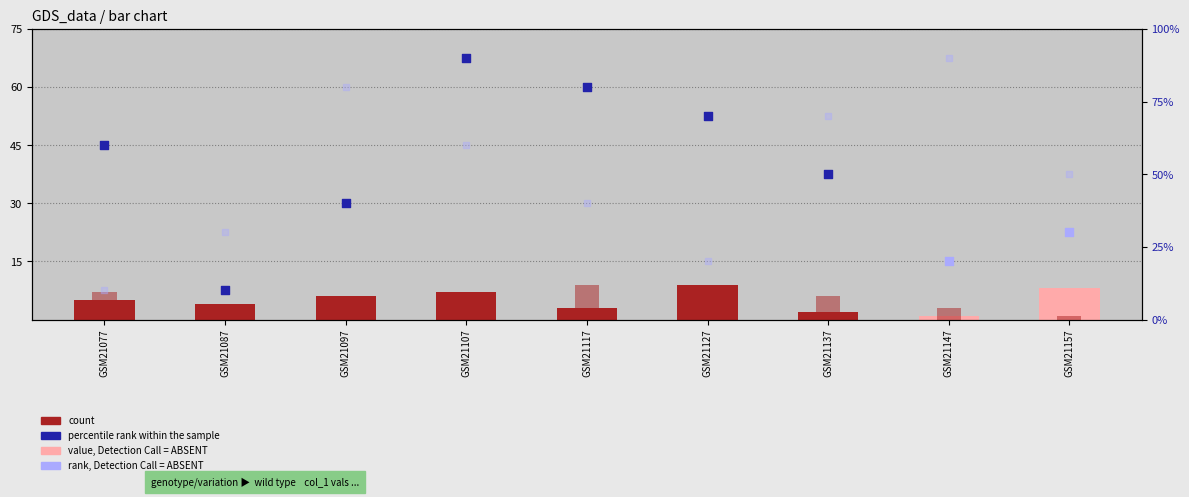

Is the value of count (col_7) at GSM21107 greater than the value of count at GSM21107?

No